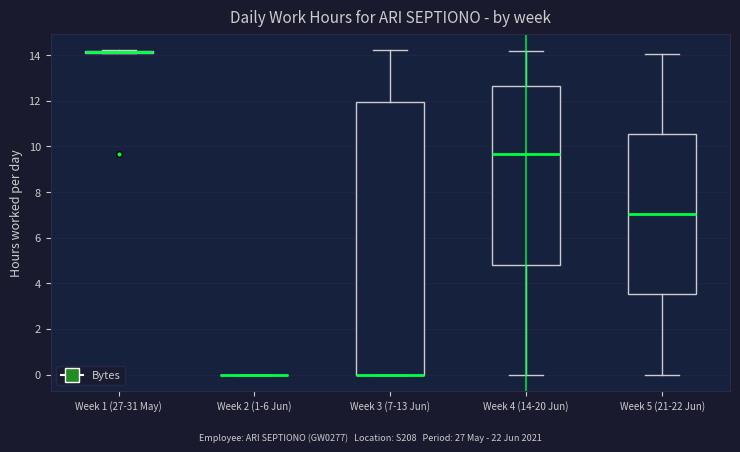

Which box is the tallest, from its lower edge to its upper edge?

Week 3 (7-13 Jun)